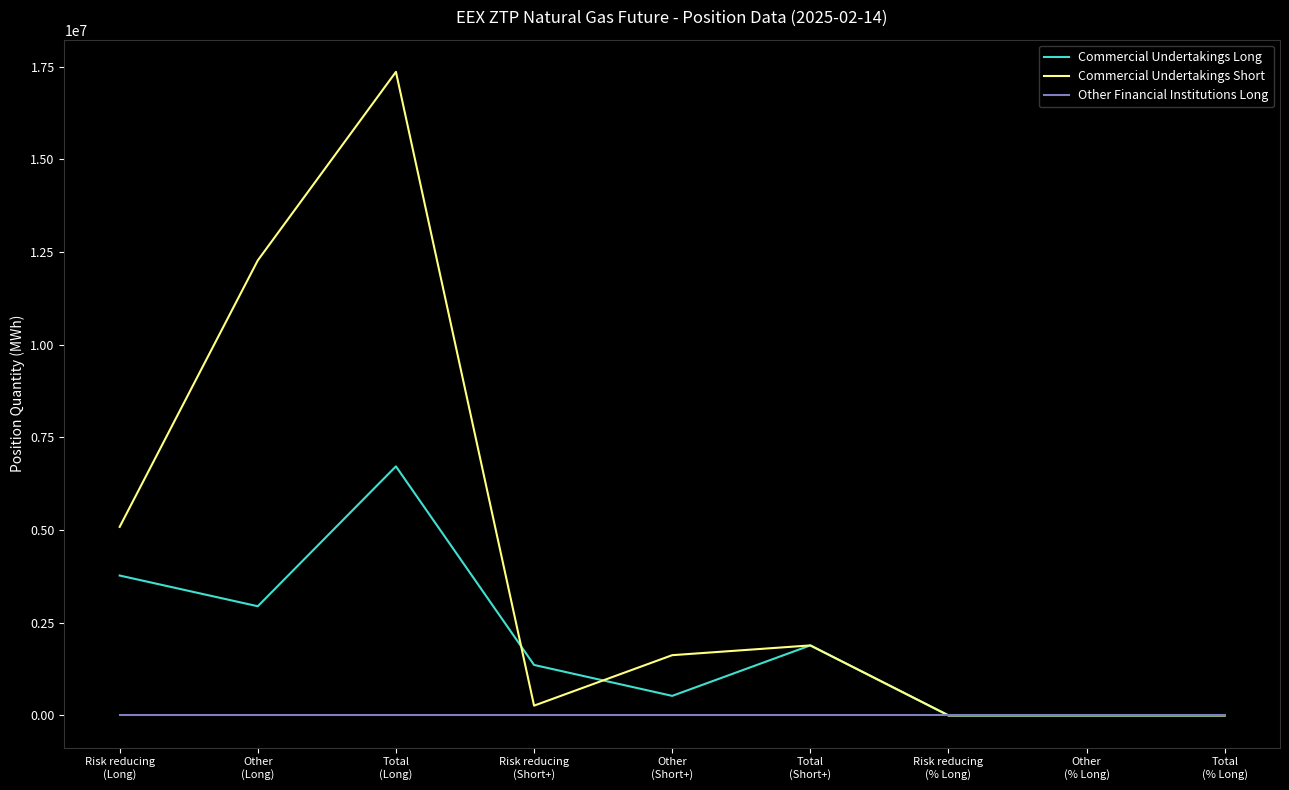

Which series has the largest total across all categories?

Commercial Undertakings Short